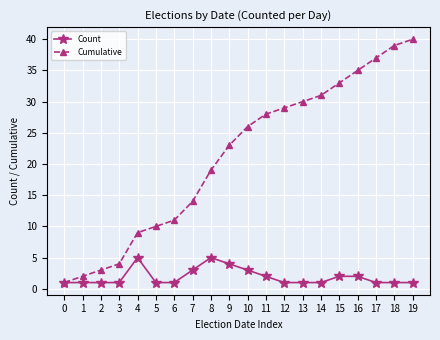

True or false: Count has a value of 5 at 8.

True